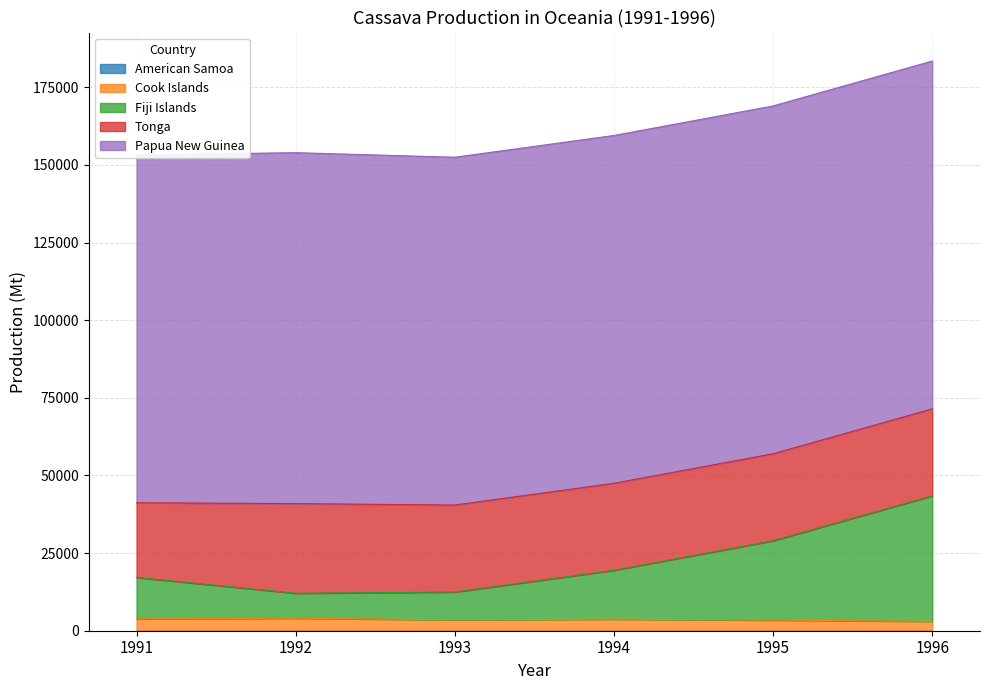

What is the difference between the Tonga values at 1993 and 1991?

3949